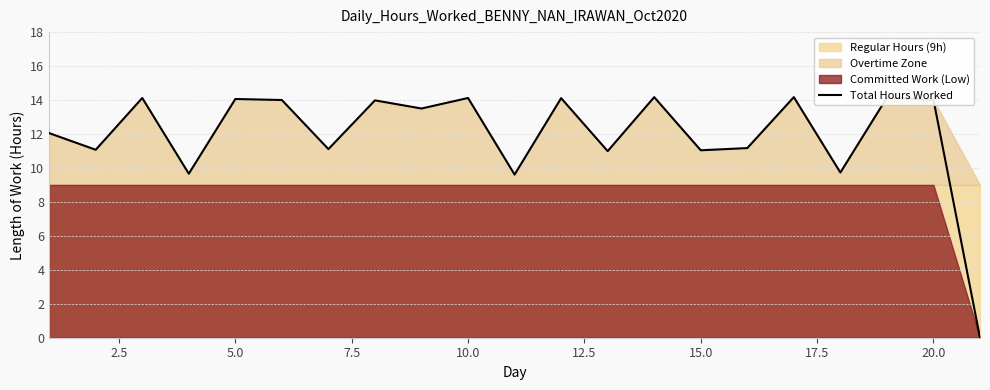

What is the sum of all values?

250.8